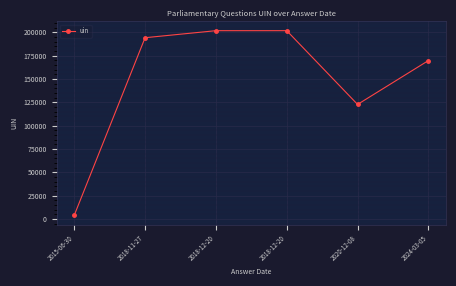

What is the value of the 4th point from the left?

201613